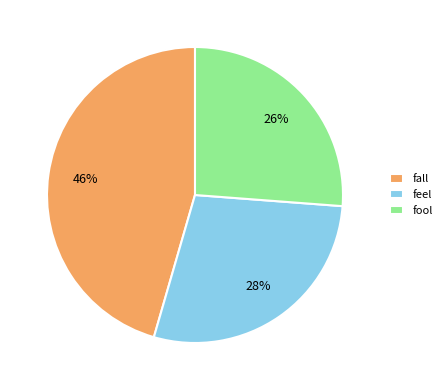

What percentage is the fool slice, to the nearest percent?

26%